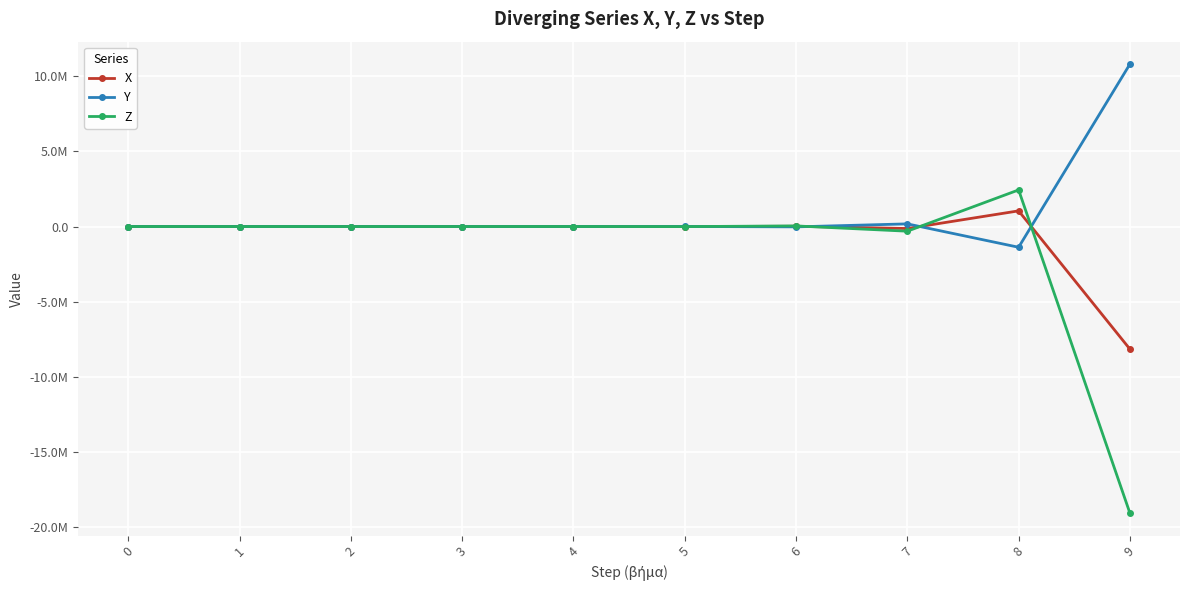

What are all the series names shown in the legend?

X, Y, Z